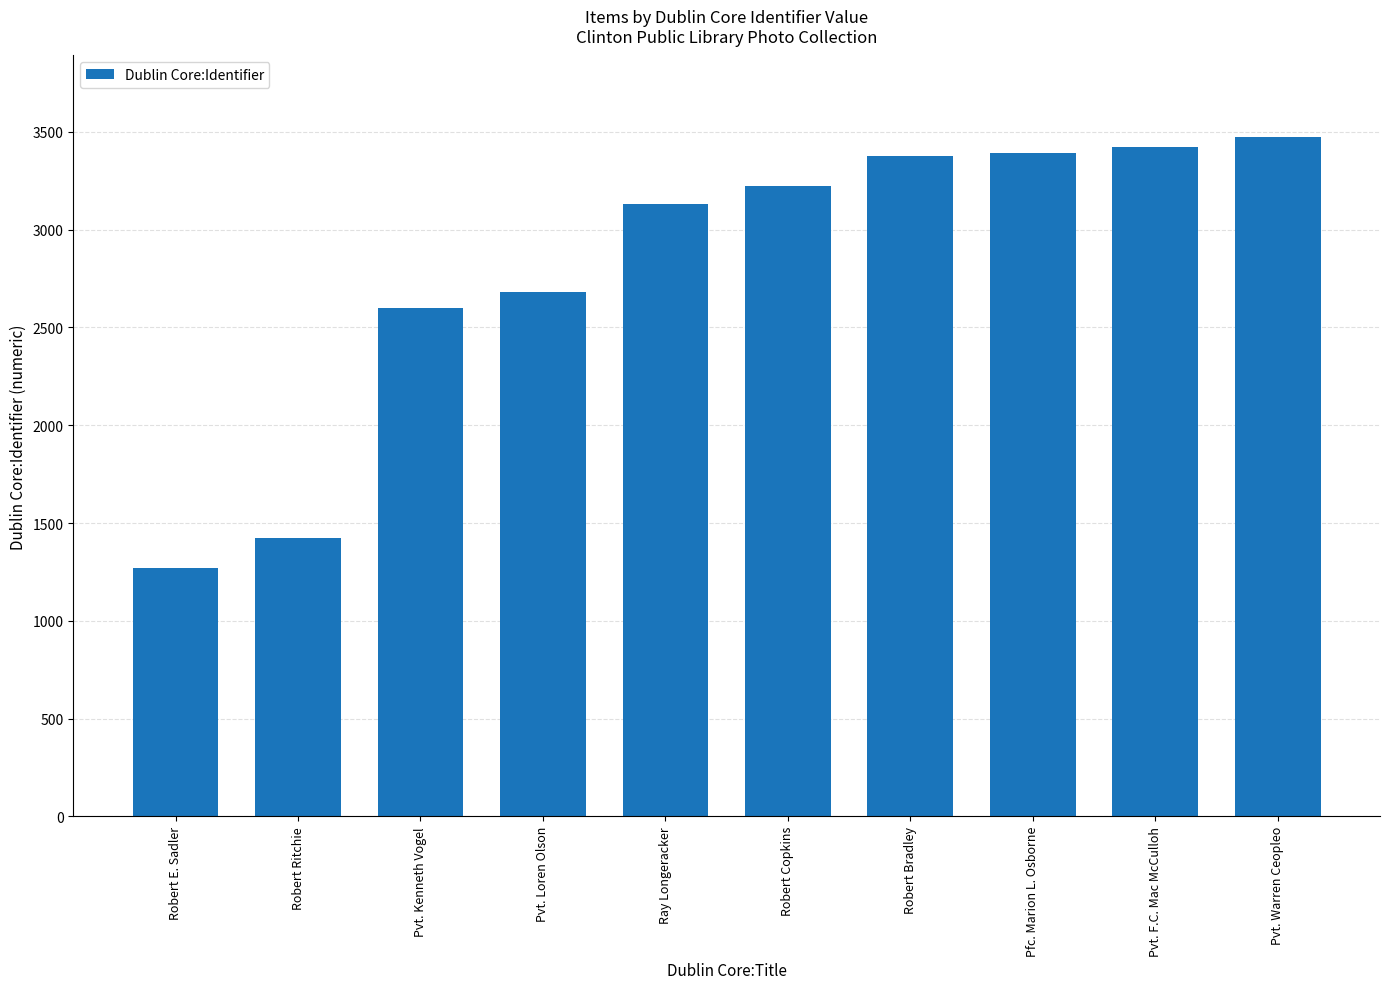

How many data points are less than 3225?

5